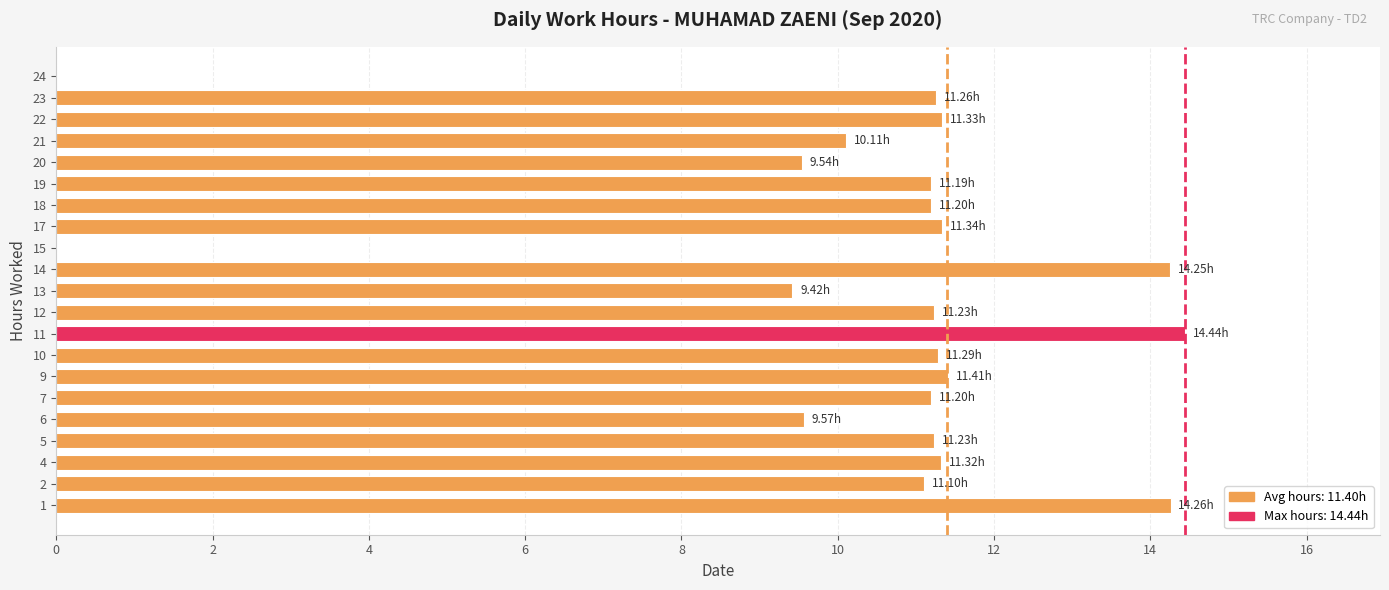

What is the sum of the values at 14 and 9?

25.7